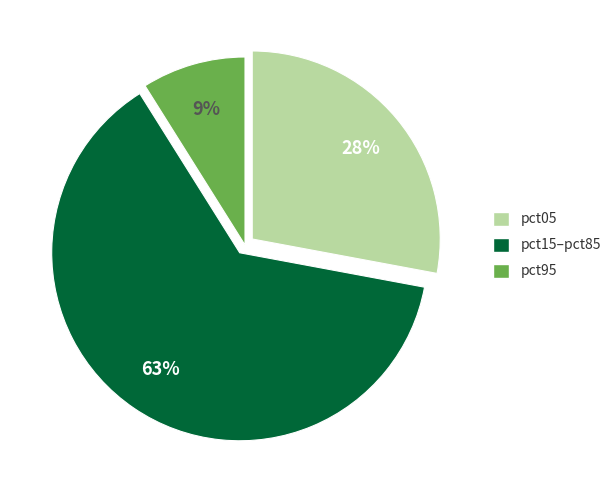

To the nearest percent, what is the average slice percentage?

33%